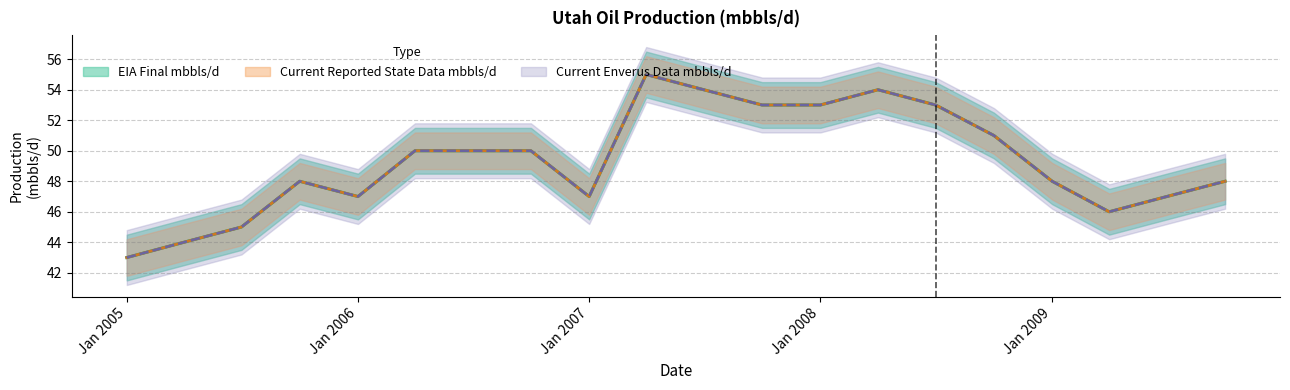

In Current Reported State Data mbbls/d, how many points are lower than both neighbors (excluding endpoints)?

3